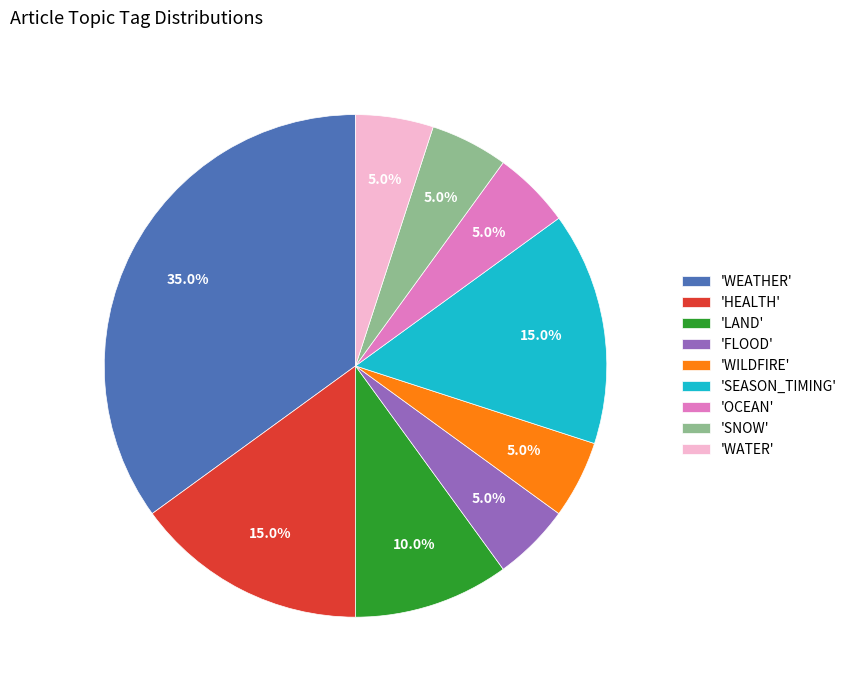

Which category has the biggest portion of the pie?

'WEATHER'